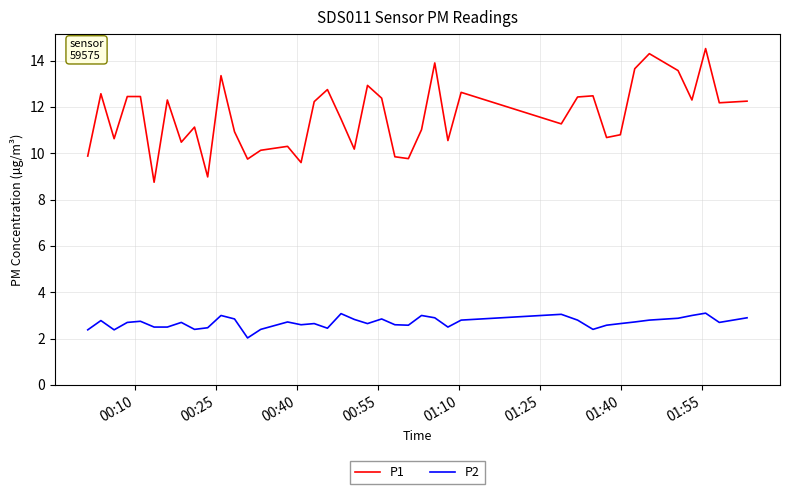

Which series has the largest total across all categories?

P1